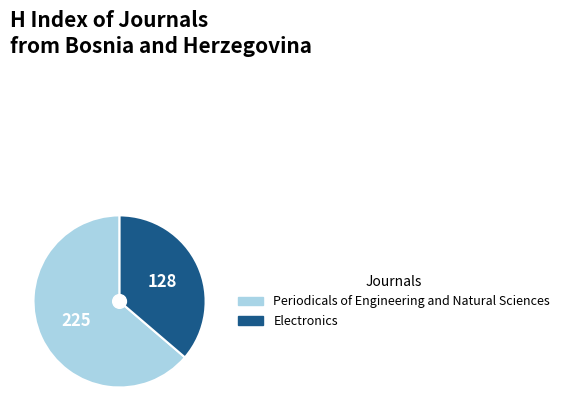

Which has a higher value, Periodicals of Engineering and Natural Sciences or Electronics?

Periodicals of Engineering and Natural Sciences